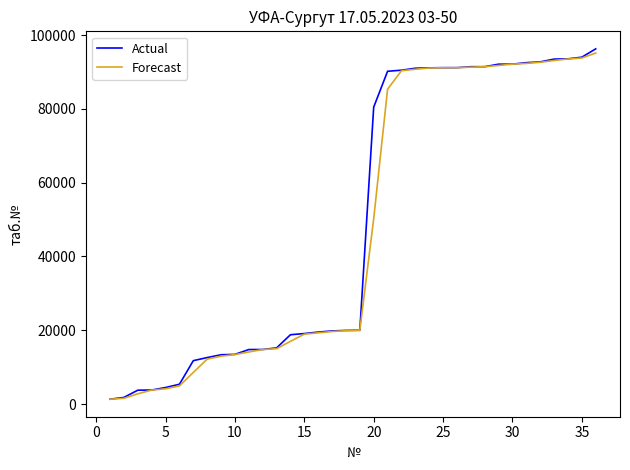

What is the highest value of the Actual series?

96288.0